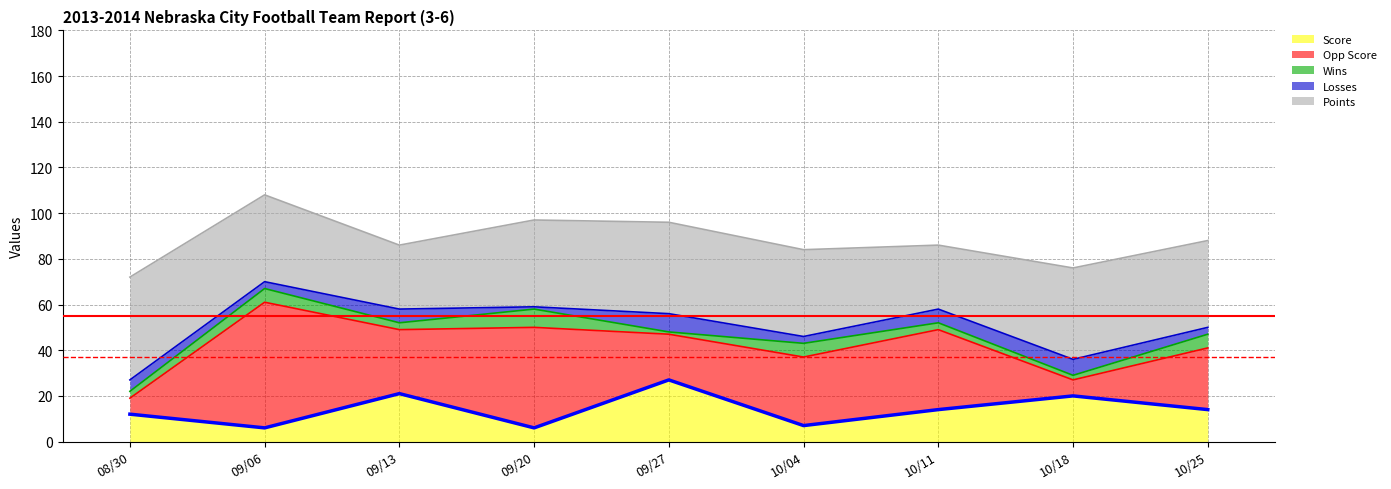

Reading left to right, what are all the values shown in this chart?

Score: 12	6	21	6	27	7	14	20	14
Opp Score: 7	55	28	44	20	30	35	7	27
Wins: 3	6	3	8	1	6	3	2	6
Losses: 5	3	6	1	8	3	6	7	3
Points: 45	38	28	38	40	38	28	40	38